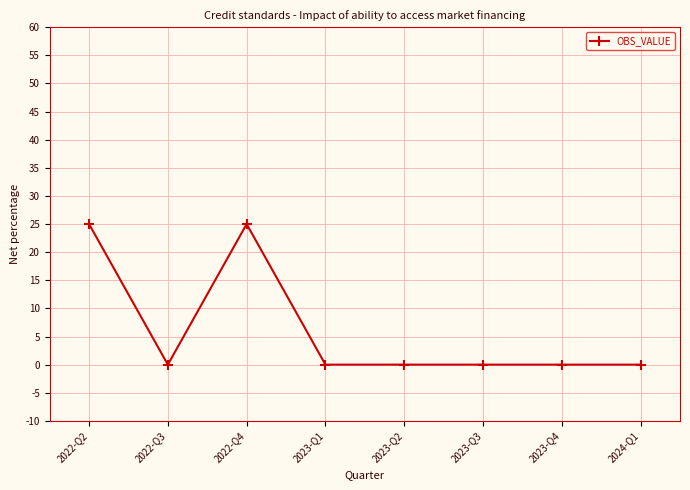

What position from the left is 2024-Q1?

8